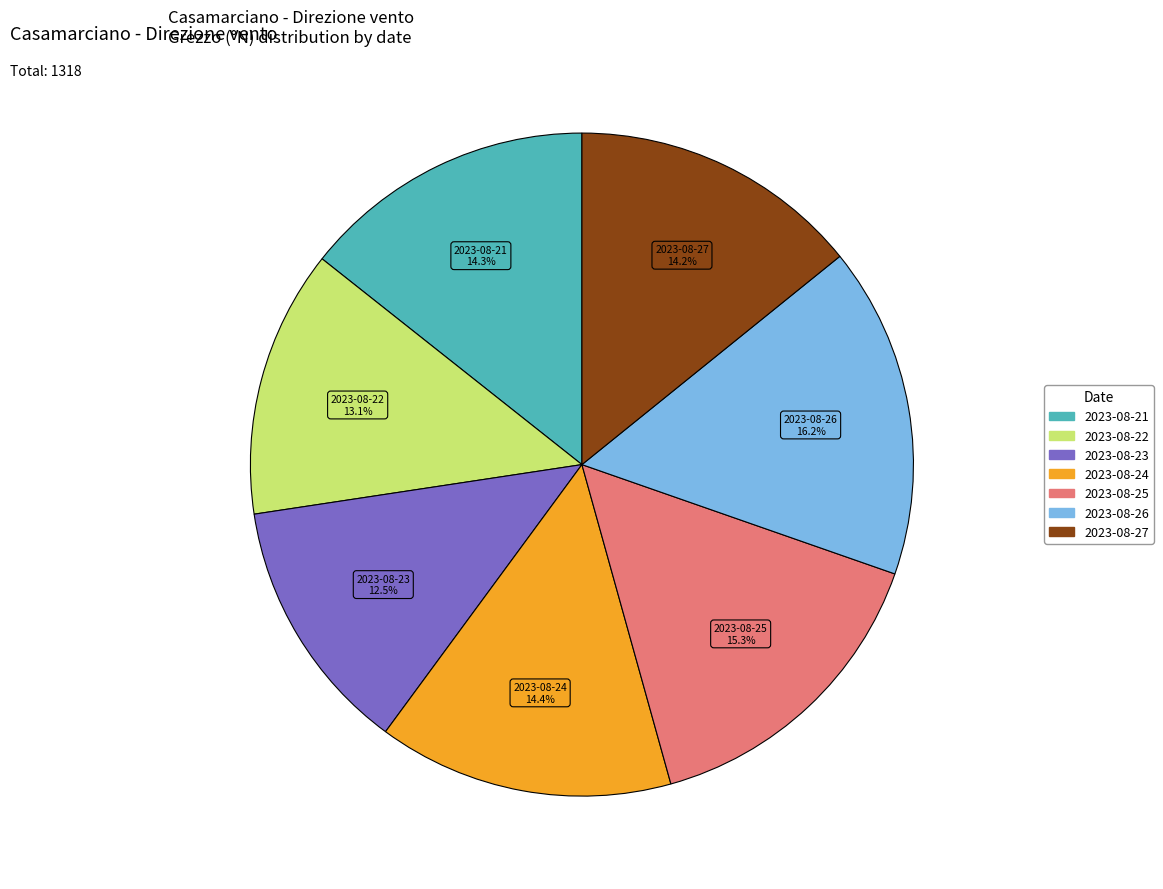

To the nearest percent, what portion does 2023-08-24 represent?

14%